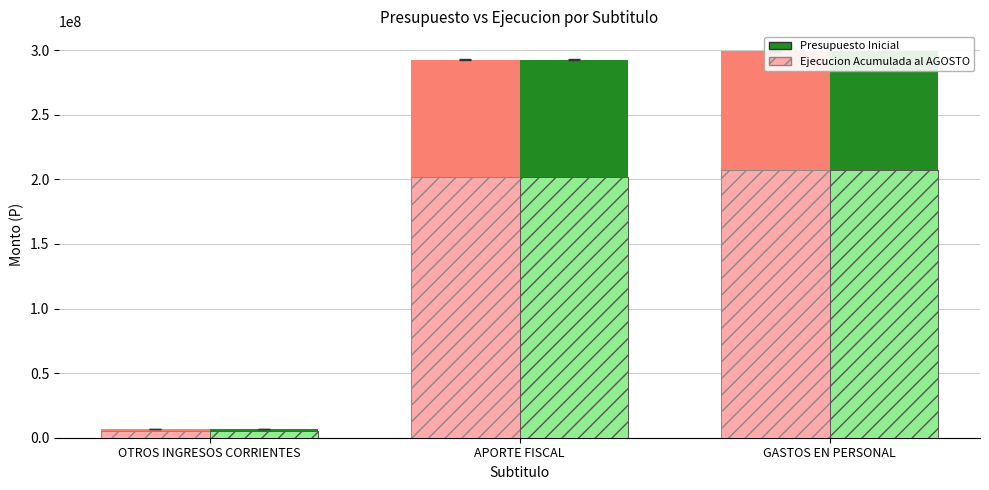

Is the value of Presupuesto Inicial (Ejec group) at APORTE FISCAL greater than the value of Presupuesto Inicial at APORTE FISCAL?

No